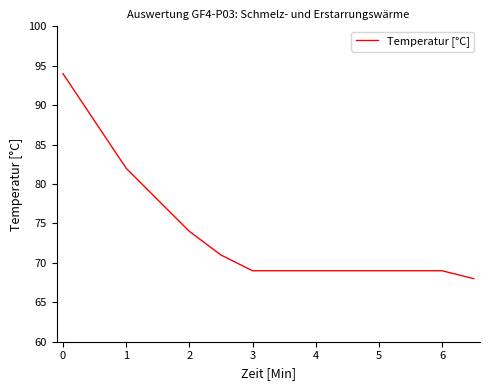

What is the difference between the maximum and minimum values?

26